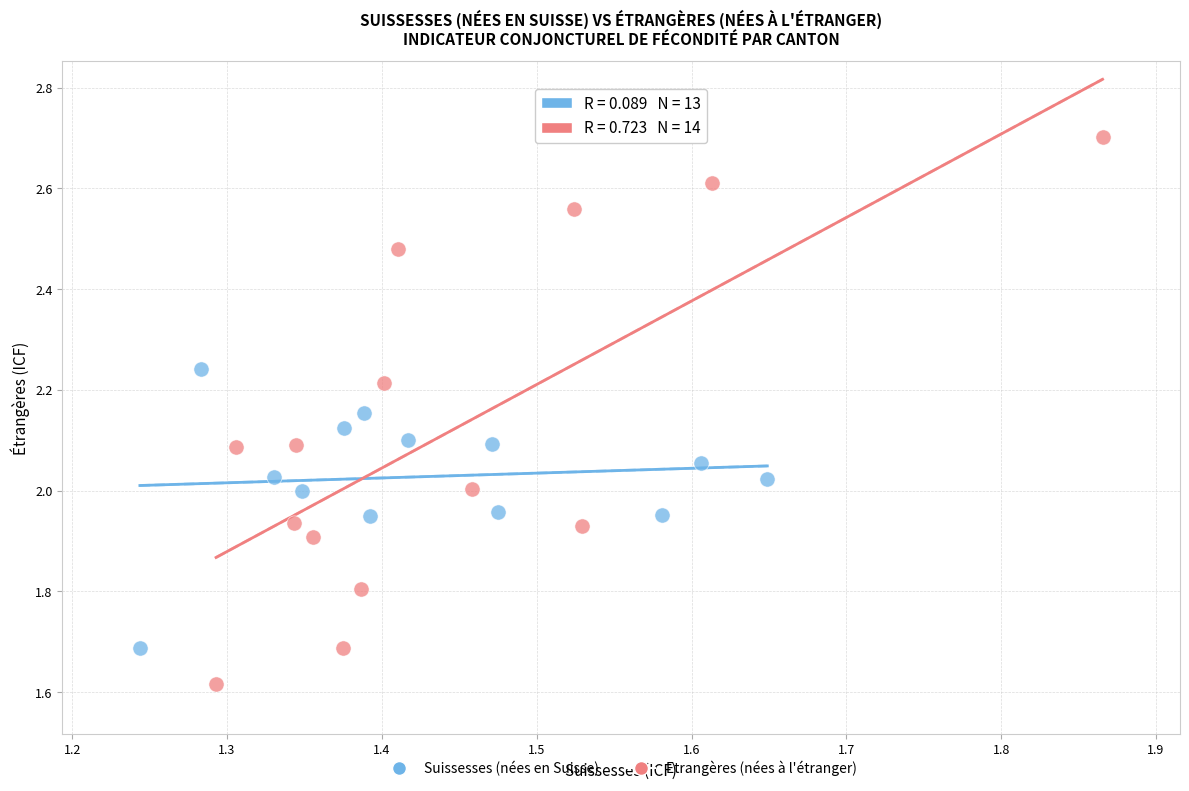

What are all the series names shown in the legend?

Suissesses (nées en Suisse), Etrangères (nées à l'étranger)